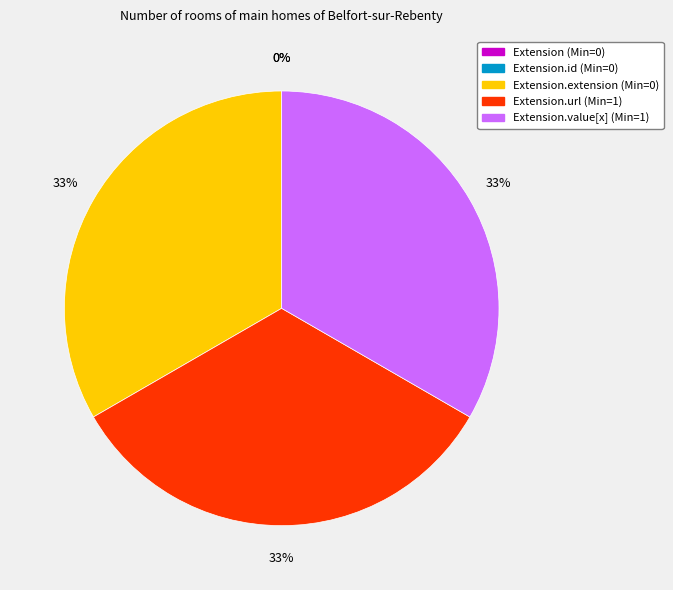

To the nearest percent, what percentage of the pie is Extension.extension?

33%